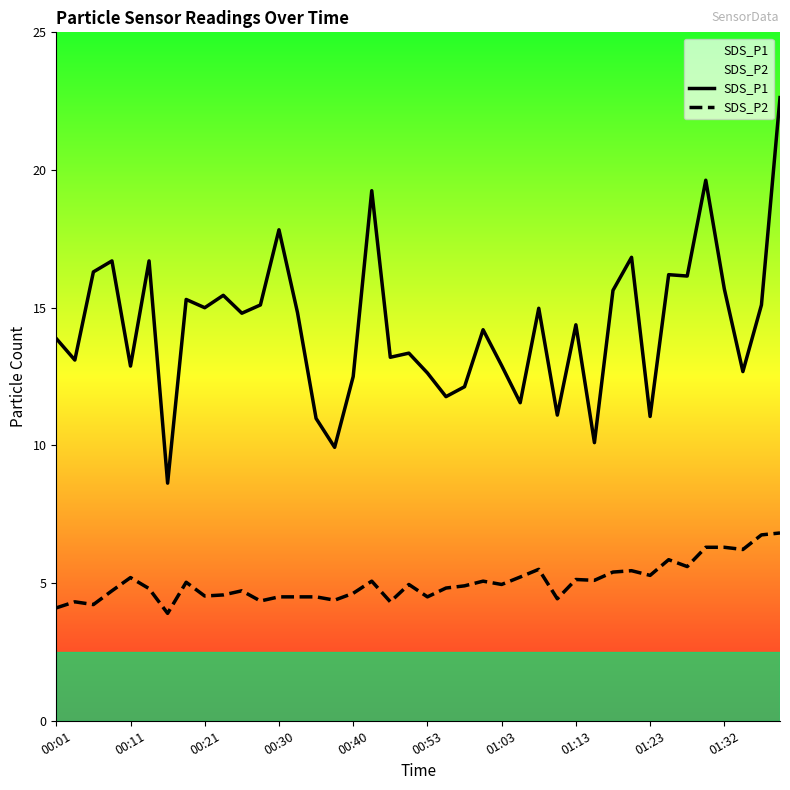

What is the sum of all SDS_P1 values?

573.0